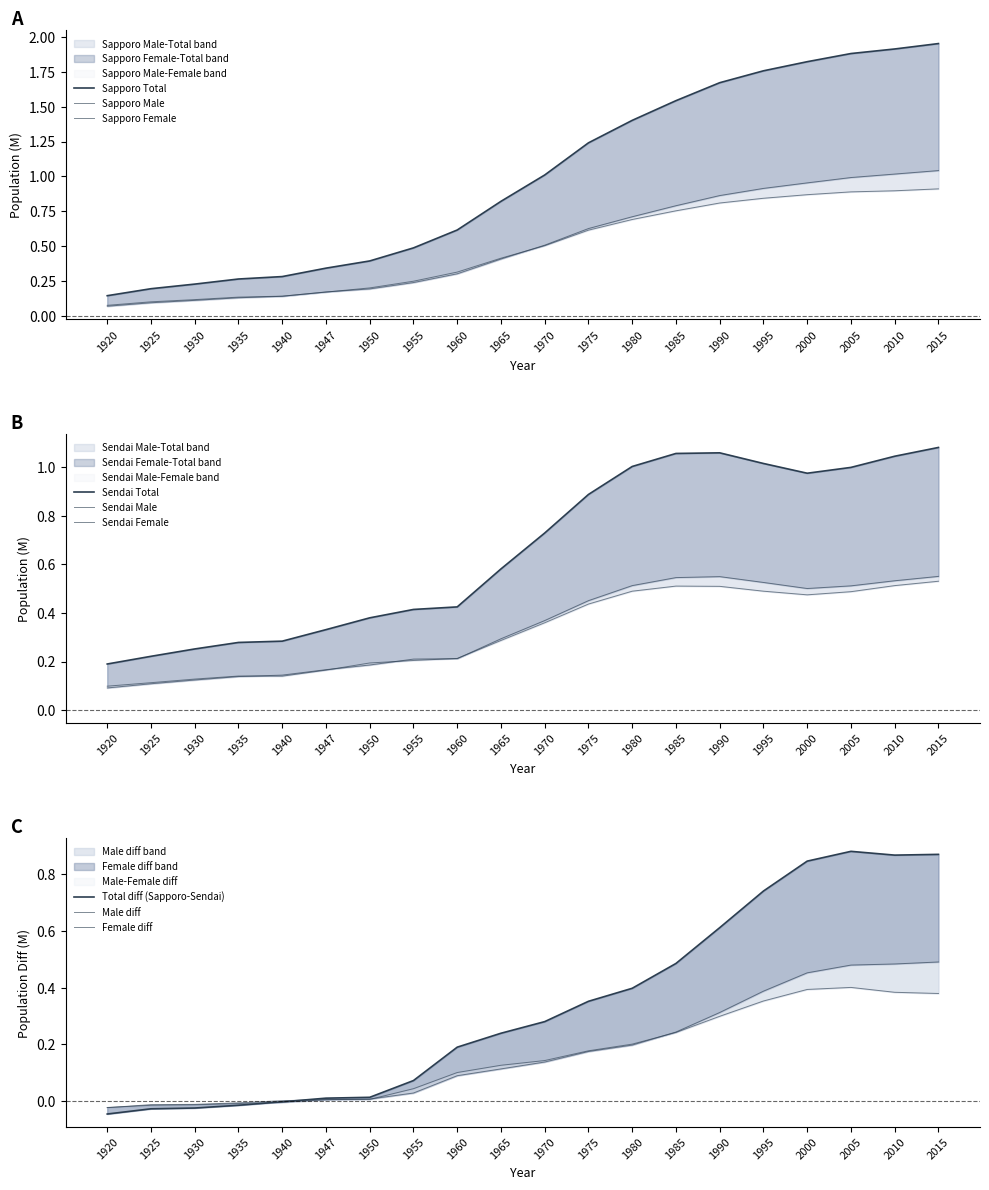

The value of Sendai_Total at 2005 is 1.4. True or false?

False